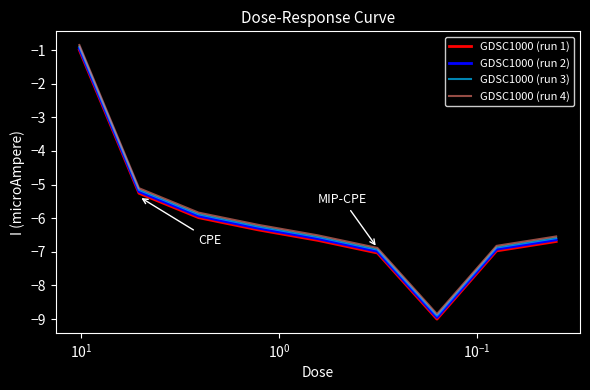

True or false: GDSC1000 (run 4) has more than 1 interior local peaks.

False